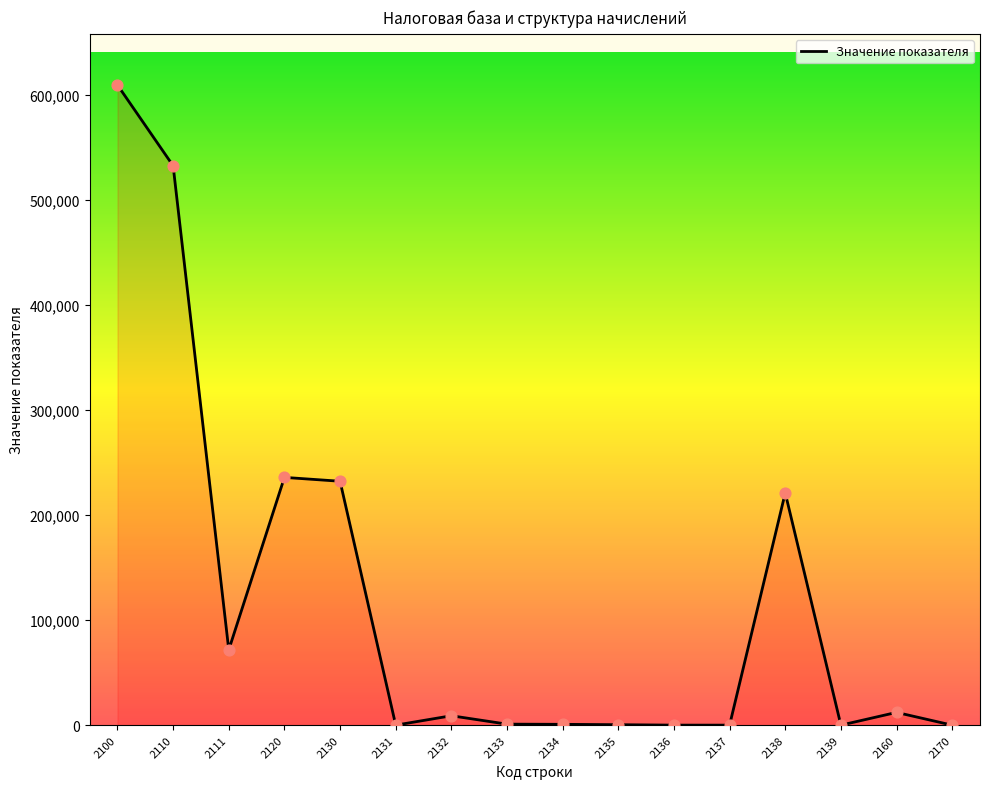

Between 2132 and 2120, which is larger?

2120